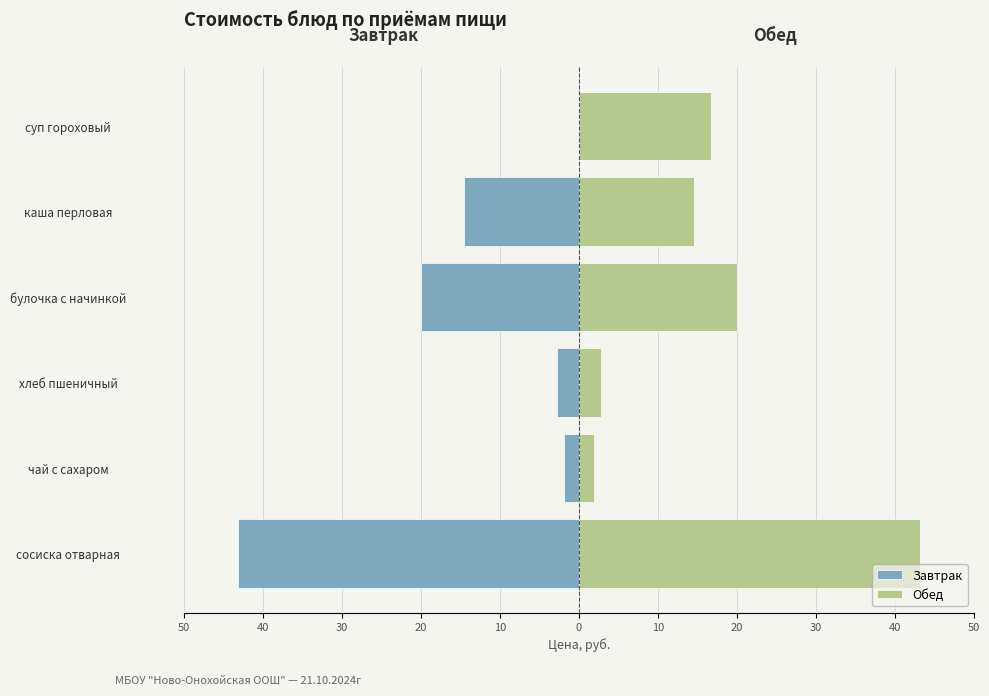

What is the spread (max minus min) of values at 0?

16.7